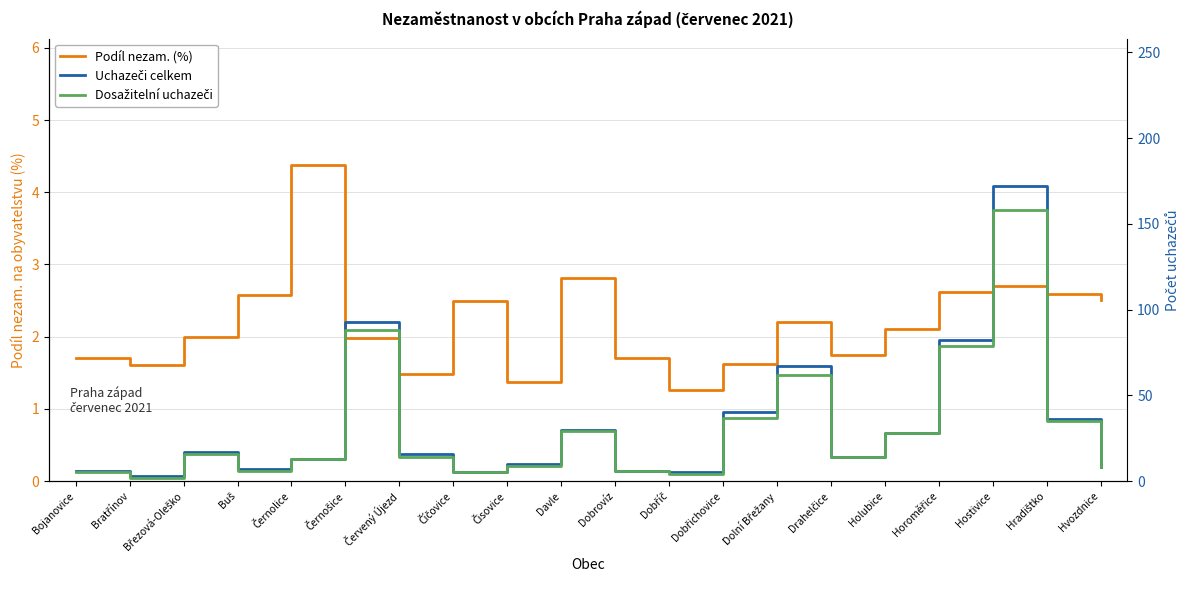

True or false: Dosažitelní uchazeči and Uchazeči celkem intersect in this chart.

False